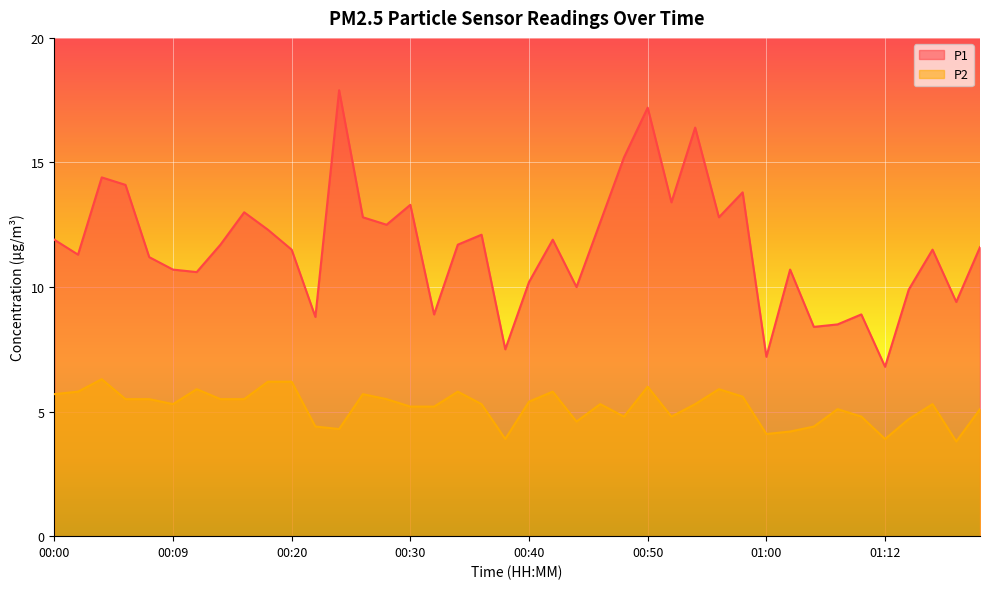

What is the highest value of the P1 series?

17.9